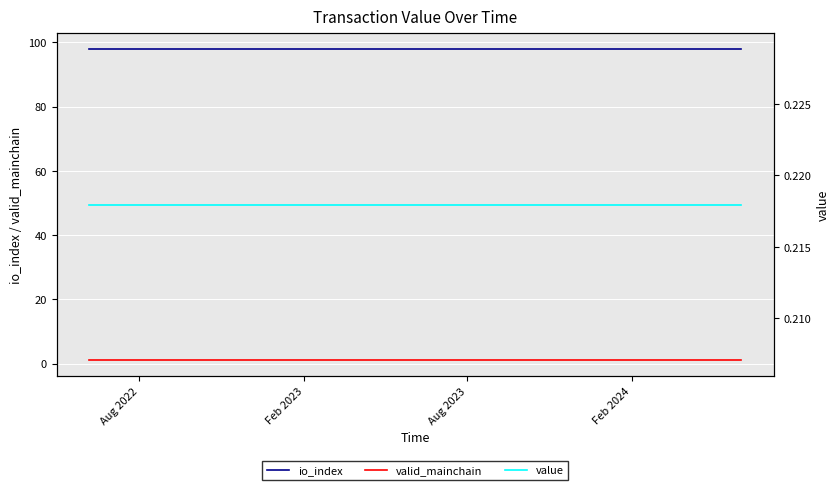

How many distinct data groups are displayed?

3